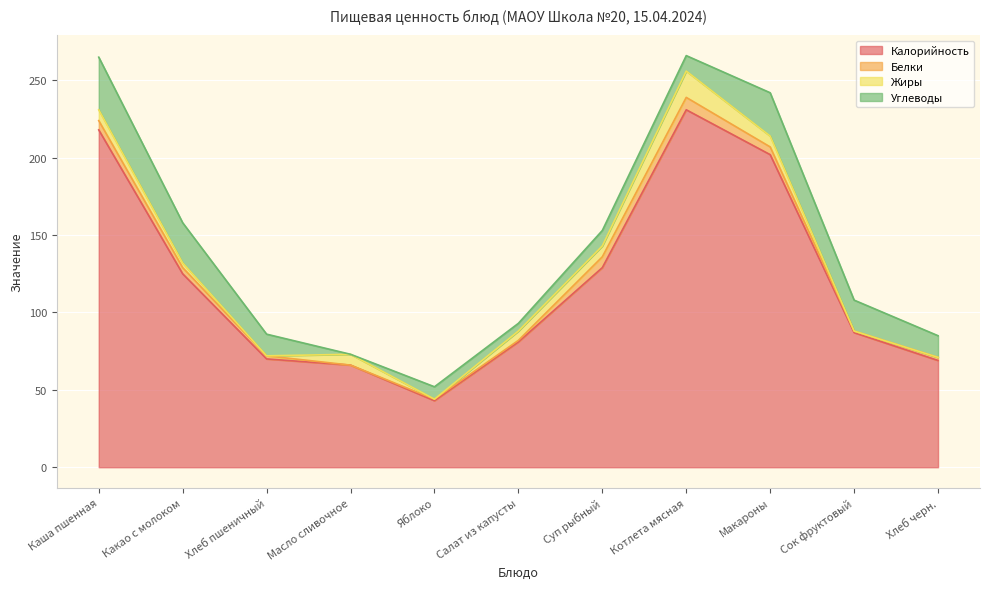

How many intersections are there between Жиры and Углеводы?

6